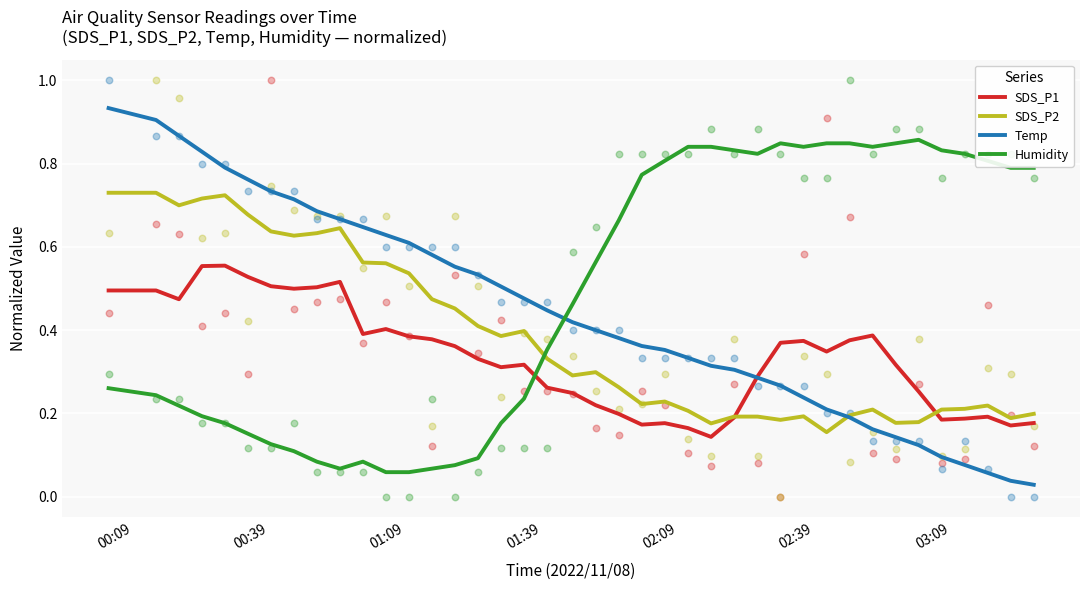

True or false: Humidity and SDS_P2 intersect in this chart.

True